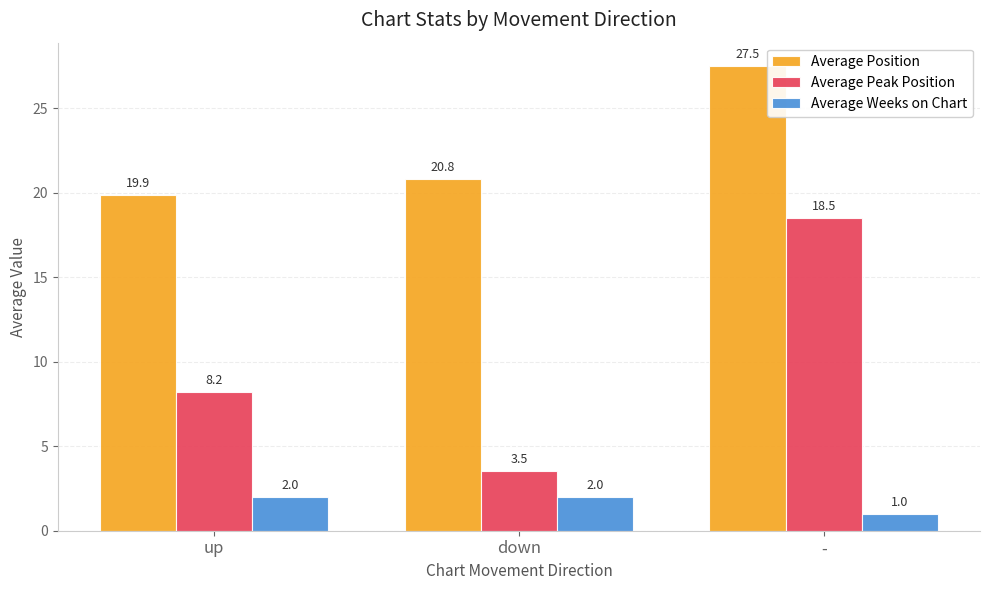

Is it true that Average Peak Position equals 10.7 at -?

False